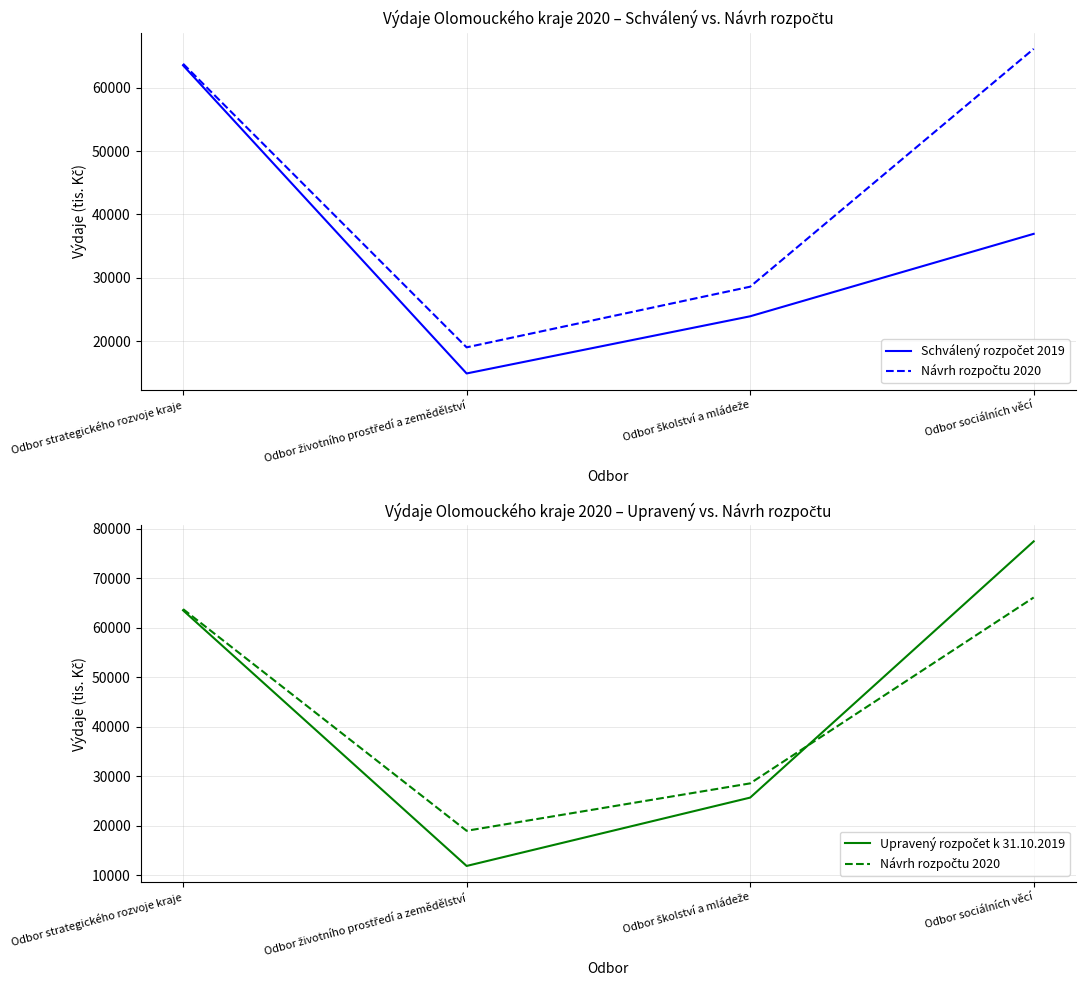

How many lines are shown in the chart?

3